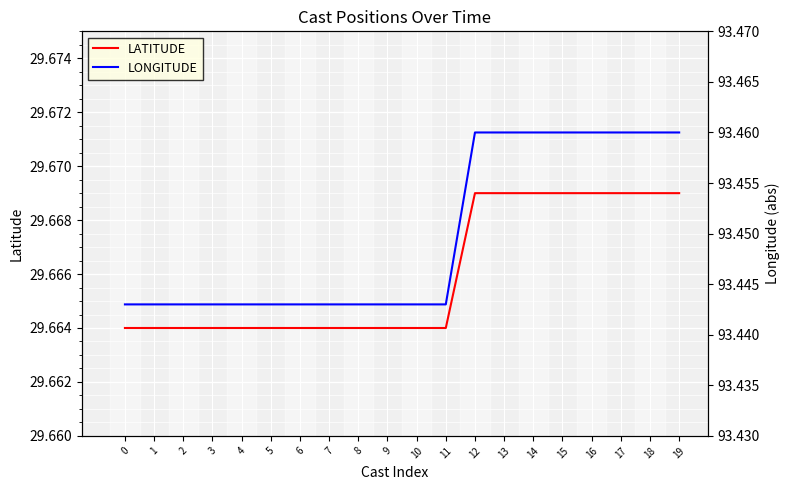

What is the maximum value for LONGITUDE?

93.5